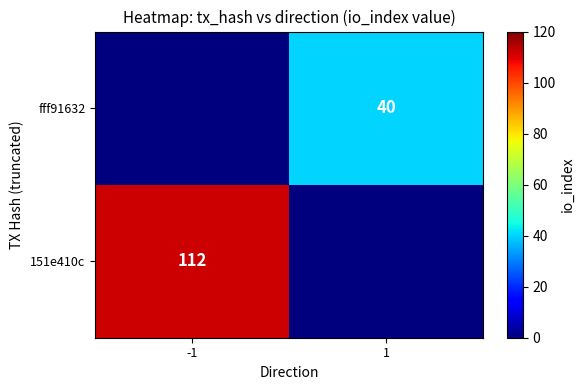

How many data points in fff91632 are less than 40?

1